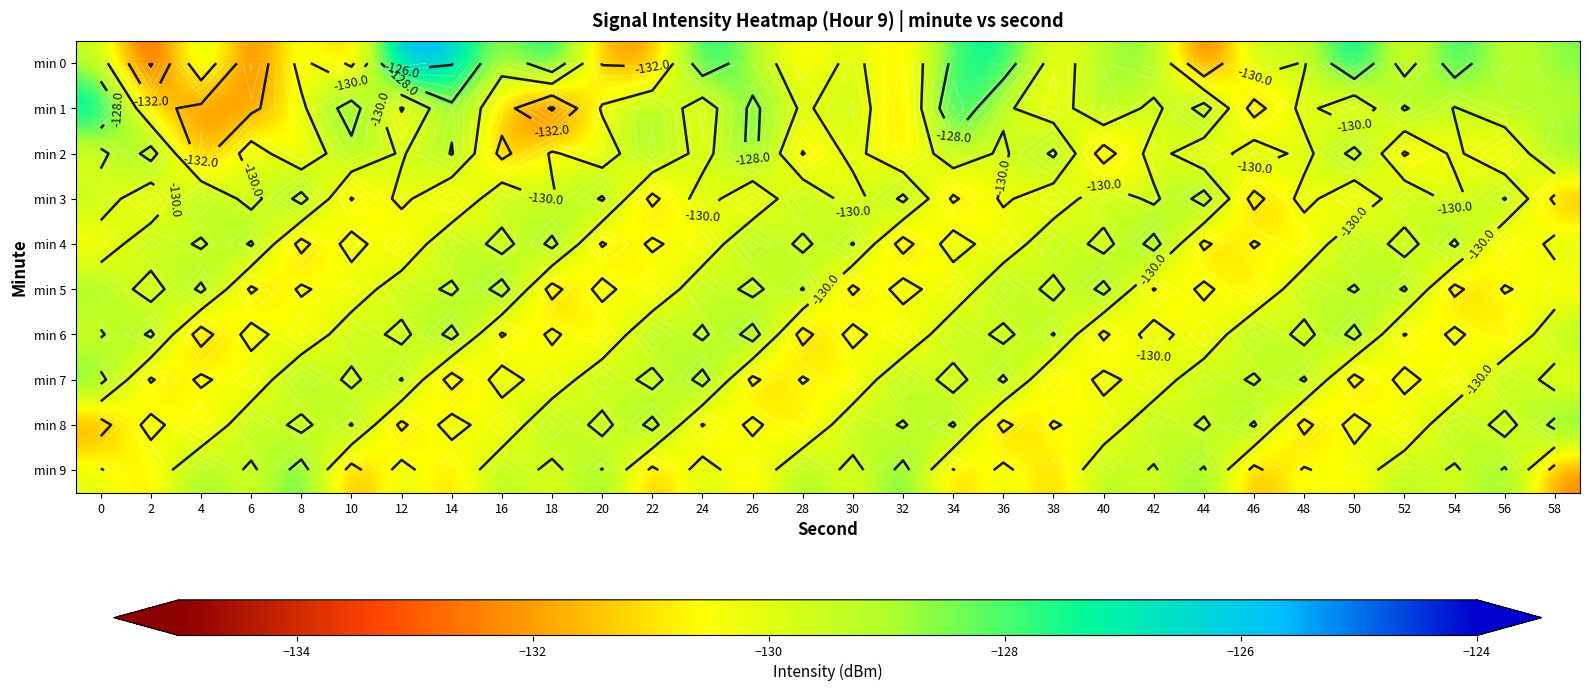

List the series in order of their peak value, highest first.

min 0, min 1, min 3, min 5, min 6, min 9, min 2, min 4, min 7, min 8